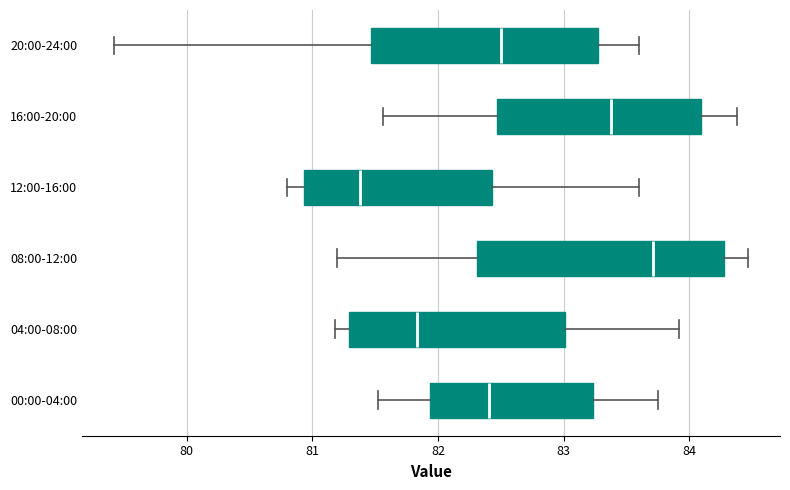

Reading bottom to top, transcribe this box plot: for each box, give where its median line is, the range the box spans, and where its two whiskers end, as read against the x-axis. The values are not printed on the chart, so give them approximately, as read against the axis.

00:00-04:00: median 82.4, box 81.9 to 83.2, whiskers 81.5 to 83.8
04:00-08:00: median 81.8, box 81.3 to 83.0, whiskers 81.2 to 83.9
08:00-12:00: median 83.7, box 82.3 to 84.3, whiskers 81.2 to 84.5
12:00-16:00: median 81.4, box 80.9 to 82.4, whiskers 80.8 to 83.6
16:00-20:00: median 83.4, box 82.5 to 84.1, whiskers 81.6 to 84.4
20:00-24:00: median 82.5, box 81.5 to 83.3, whiskers 79.4 to 83.6